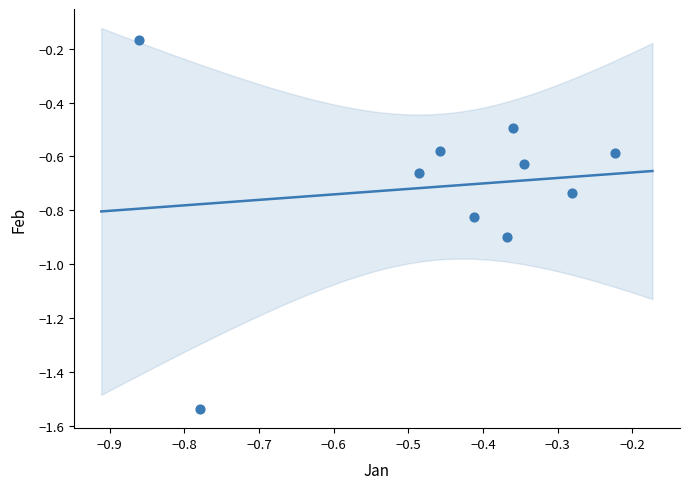

What is the range of X values (max minus min)?

0.6